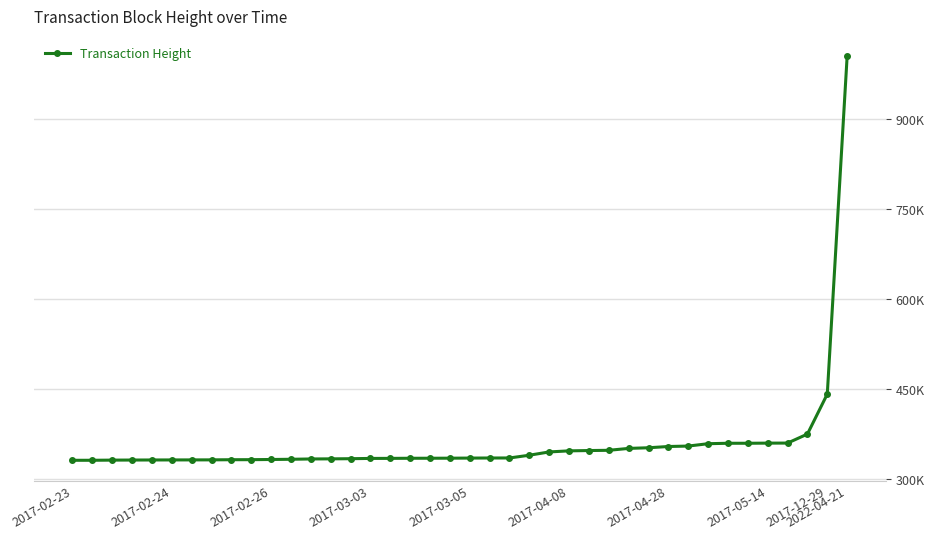

Which label corresponds to the largest value in the chart?

2022-04-21